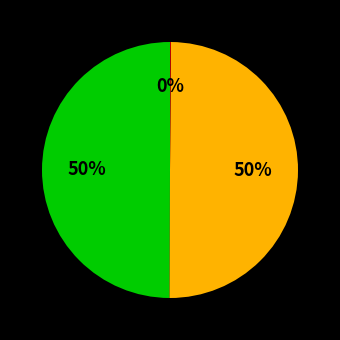

To the nearest percent, what is the average slice percentage?

33%